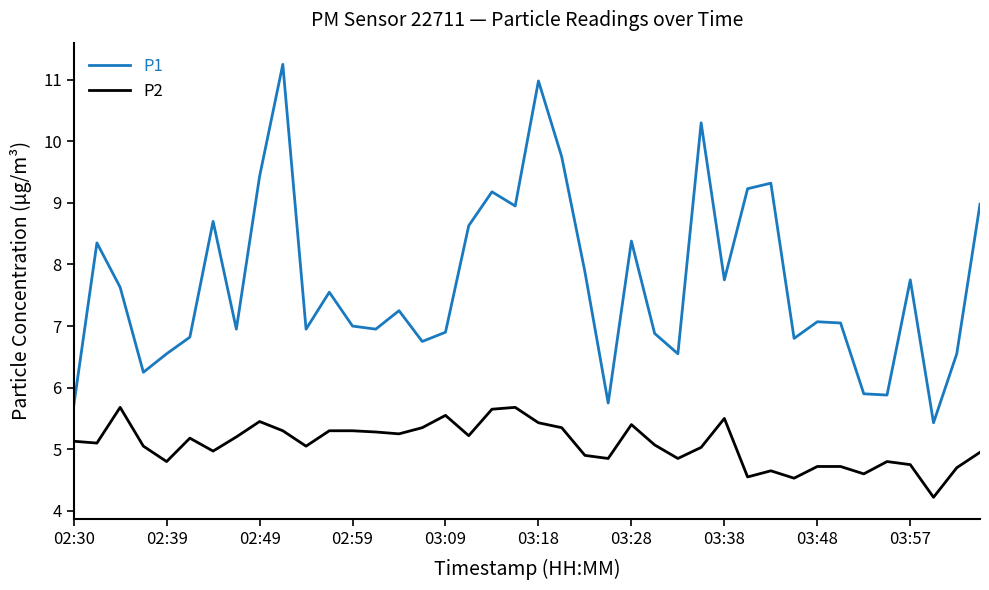

List the series in order of their peak value, lowest first.

P2, P1